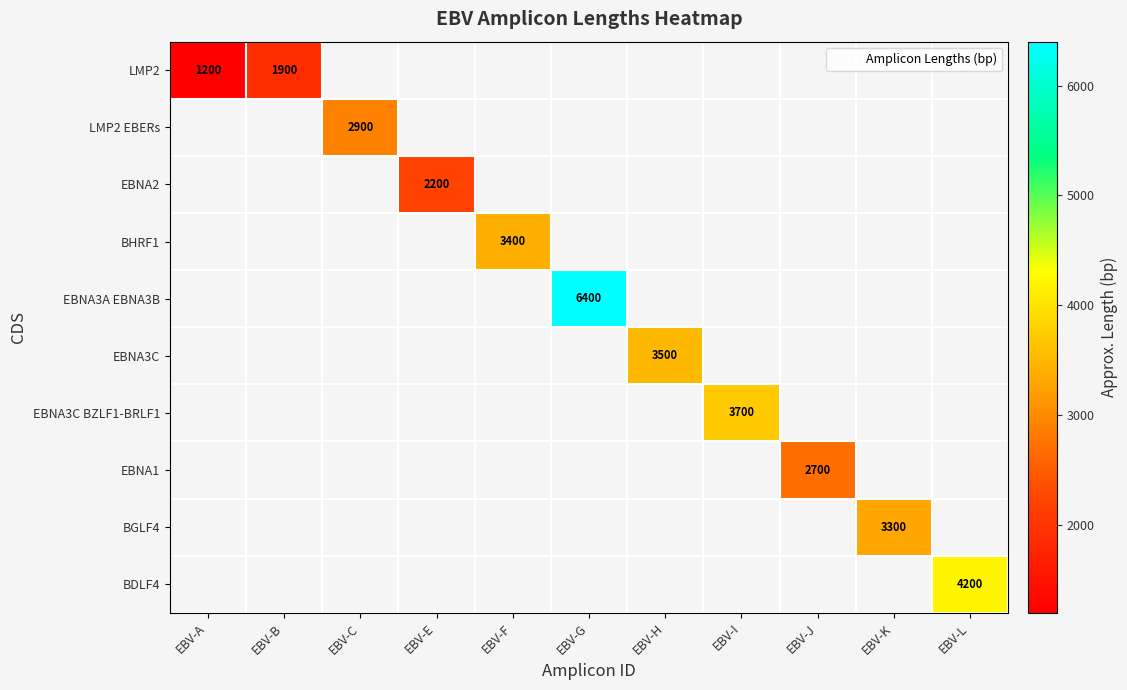

Is the value of EBNA1 at EBV-A greater than the value of EBNA3C BZLF1-BRLF1 at EBV-L?

No